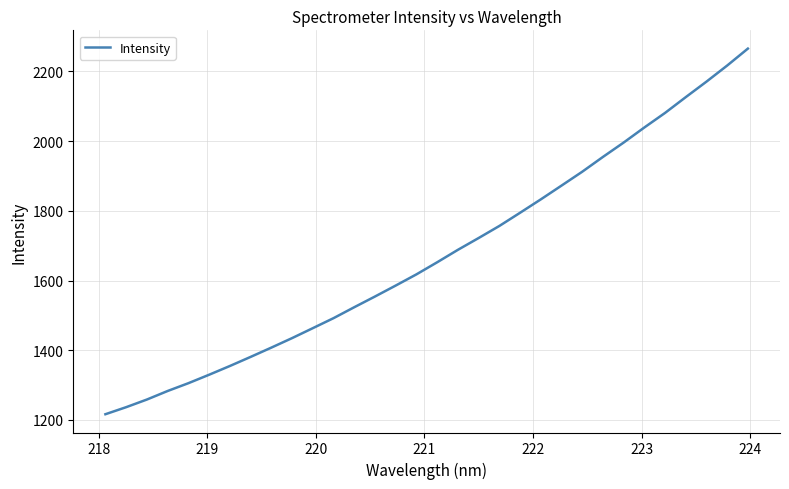

What is the maximum value shown in the chart?

2265.6